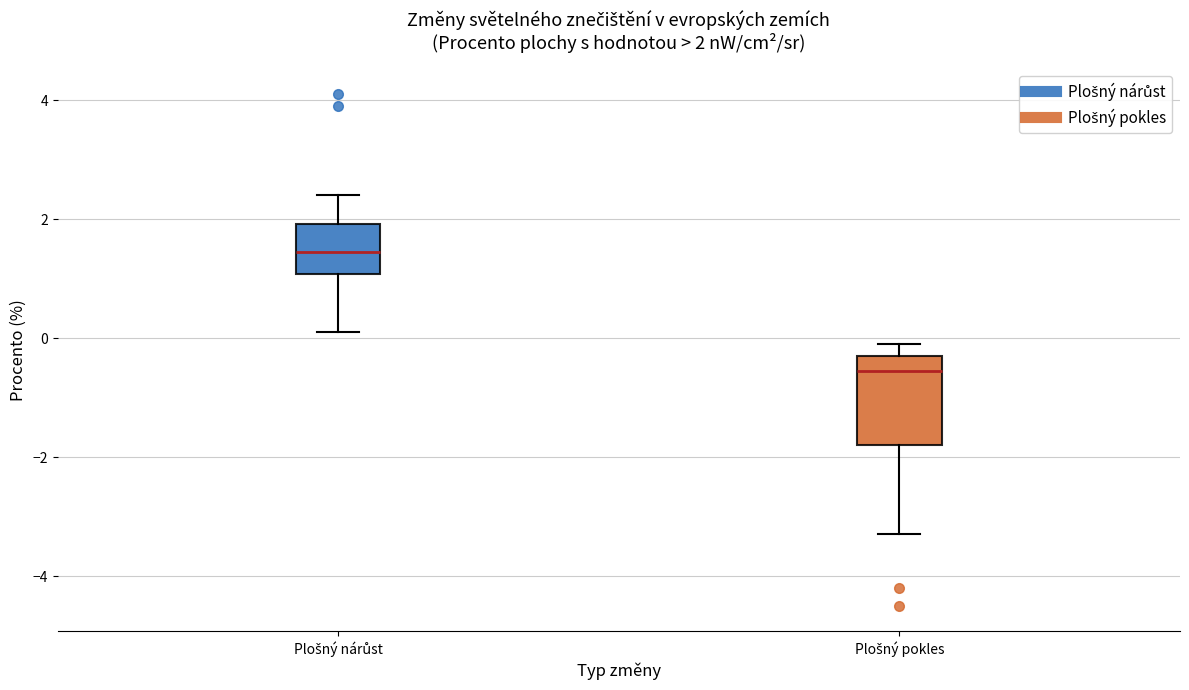

Which box is the tallest, from its lower edge to its upper edge?

Plošný pokles